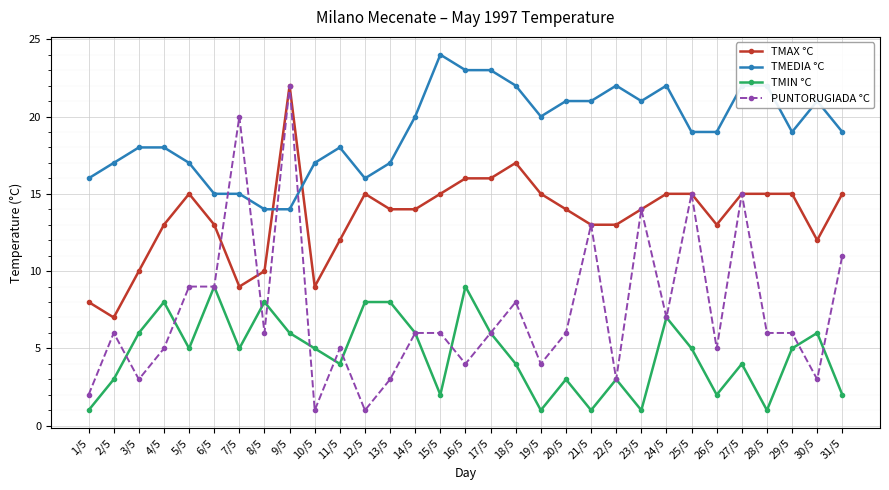

What is the maximum value for TMAX °C?

22